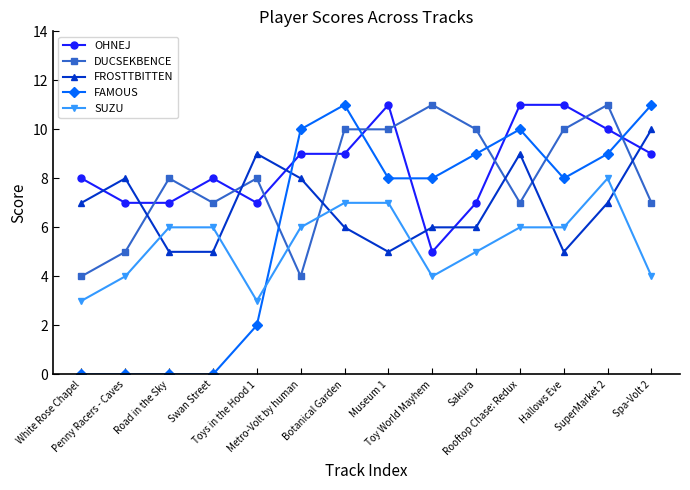

Which series has the widest spread of values?

FAMOUS